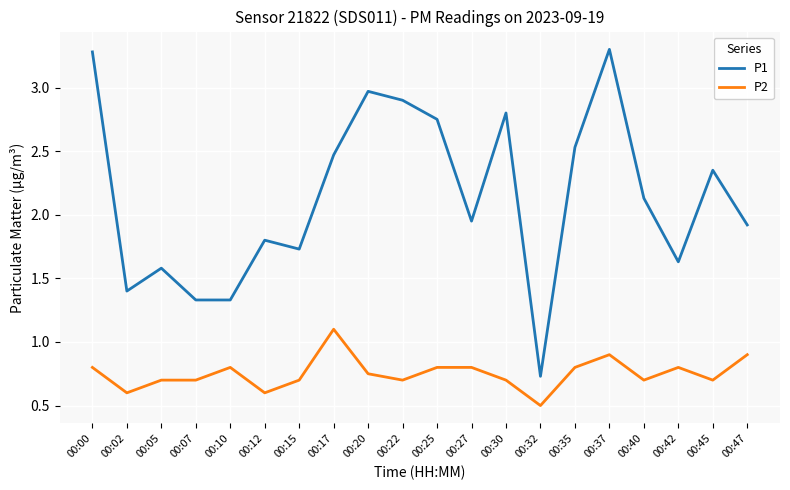

Which series has the largest total across all categories?

P1